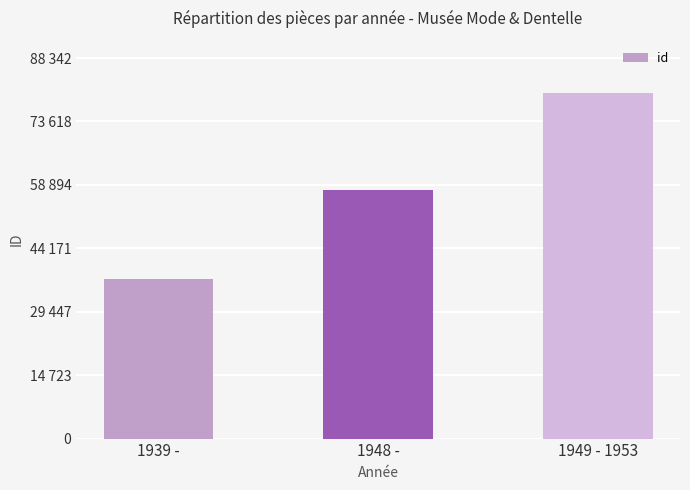

Where does the data first go above 57626?

1949 - 1953